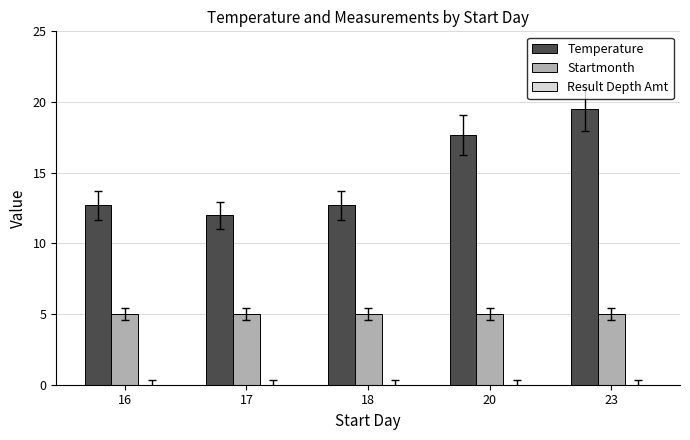

What is the value of the Temperature bar at the 2nd from the left?

12.0